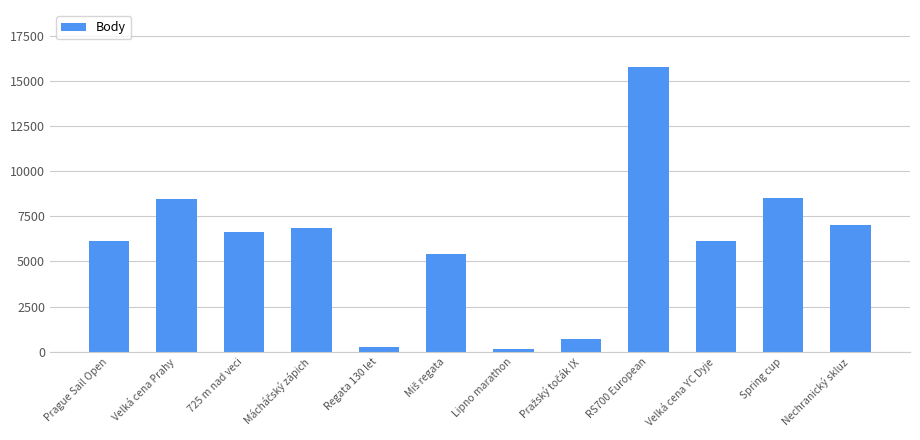

What is the ratio of the value at Prague Sail Open to the value at 725 m nad veci?

0.9